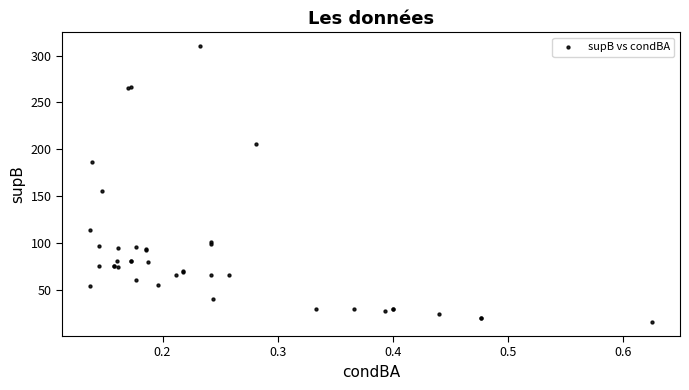

What Y value in the scatter plot is closest to 163?

156